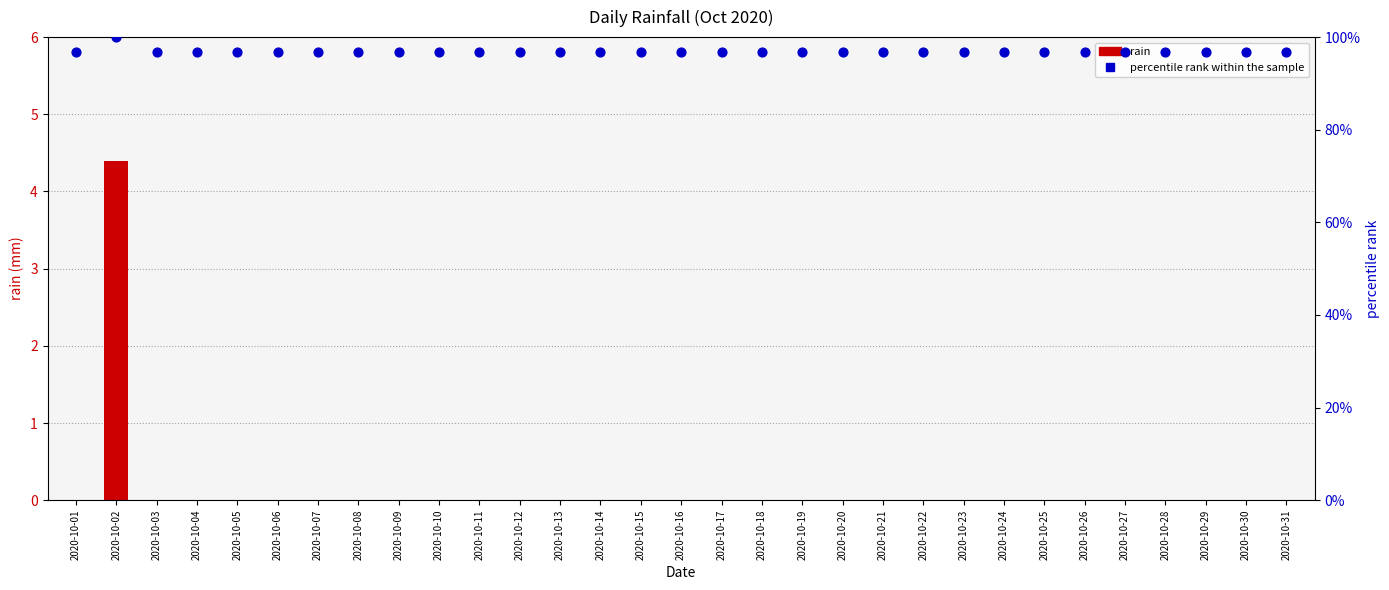

Is the value of rain at 2020-10-02 greater than the value of percentile rank within the sample at 2020-10-30?

No